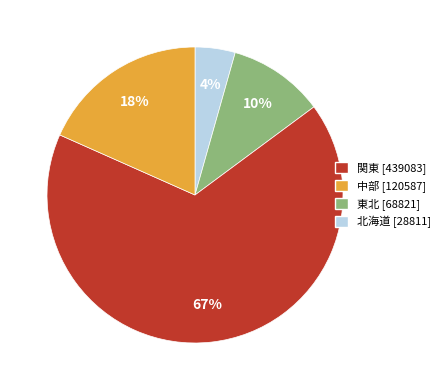

Is the sum of 東北 [68821] and 関東 [439083] greater than half?

Yes